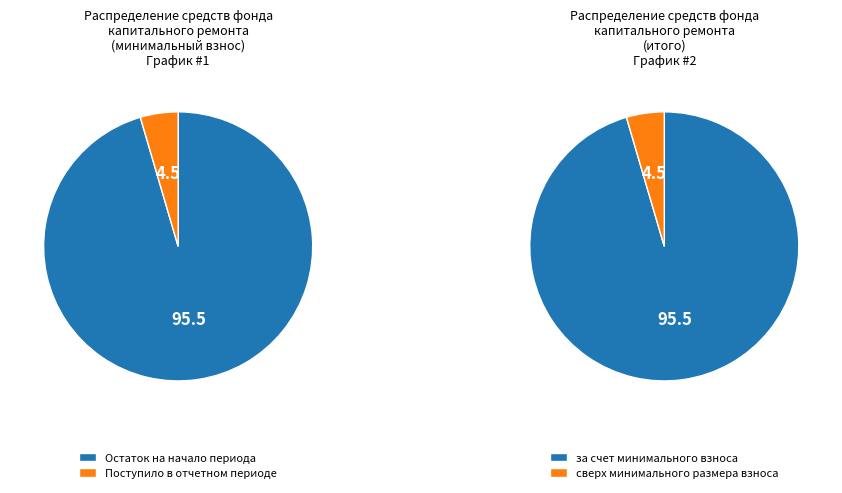

What is the largest slice in the pie chart?

Остаток на начало периода